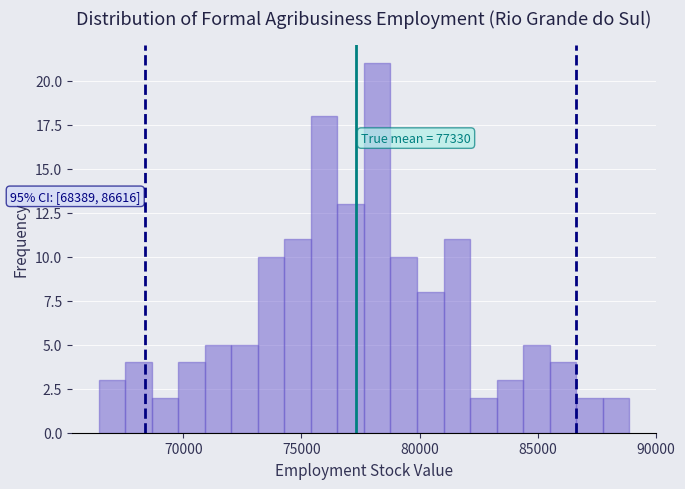

Around what value on the x-axis is the tallest bar? Give the approximate position of its centre, as read against the axis.

78000